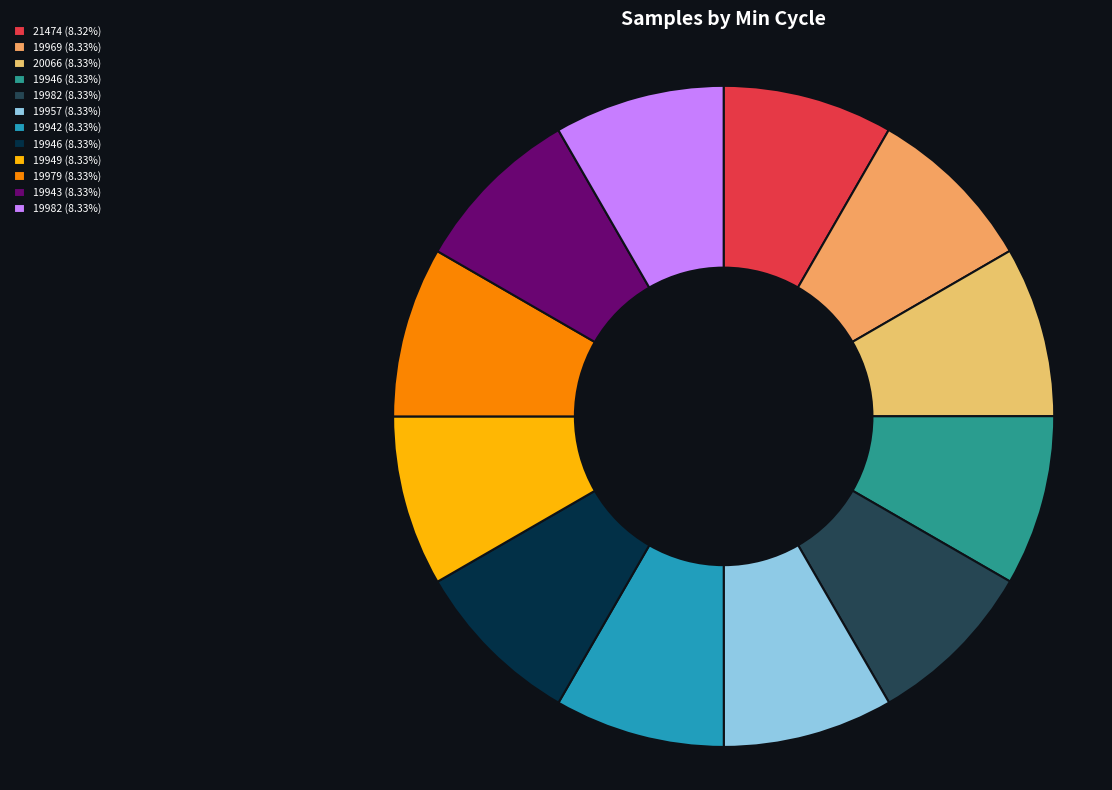

To the nearest percent, what is the average slice percentage?

8%